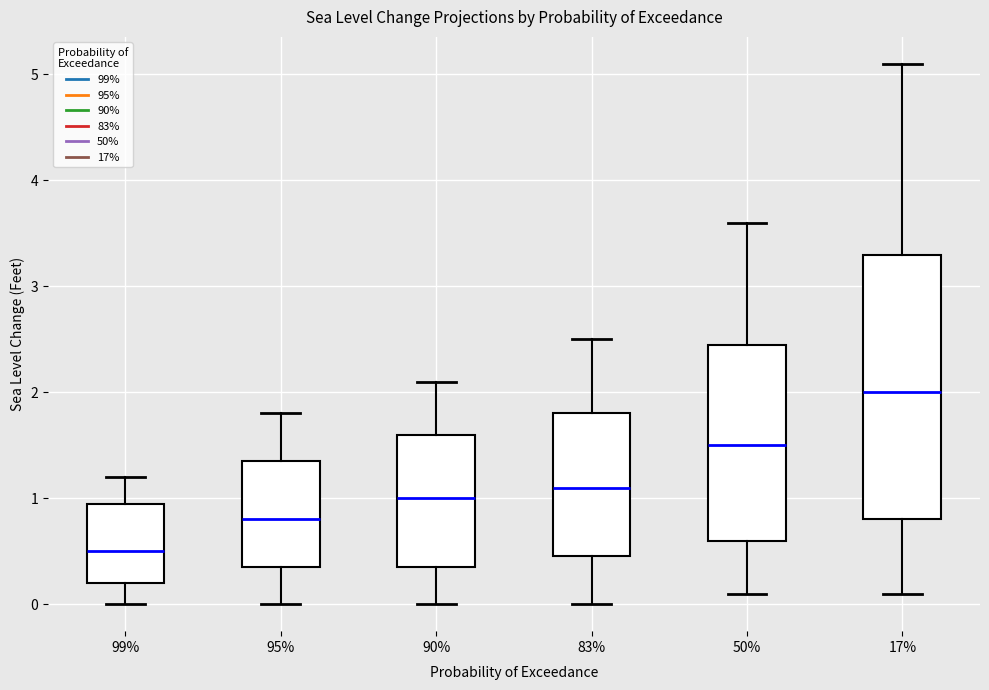

Which box has the highest median line?

17%